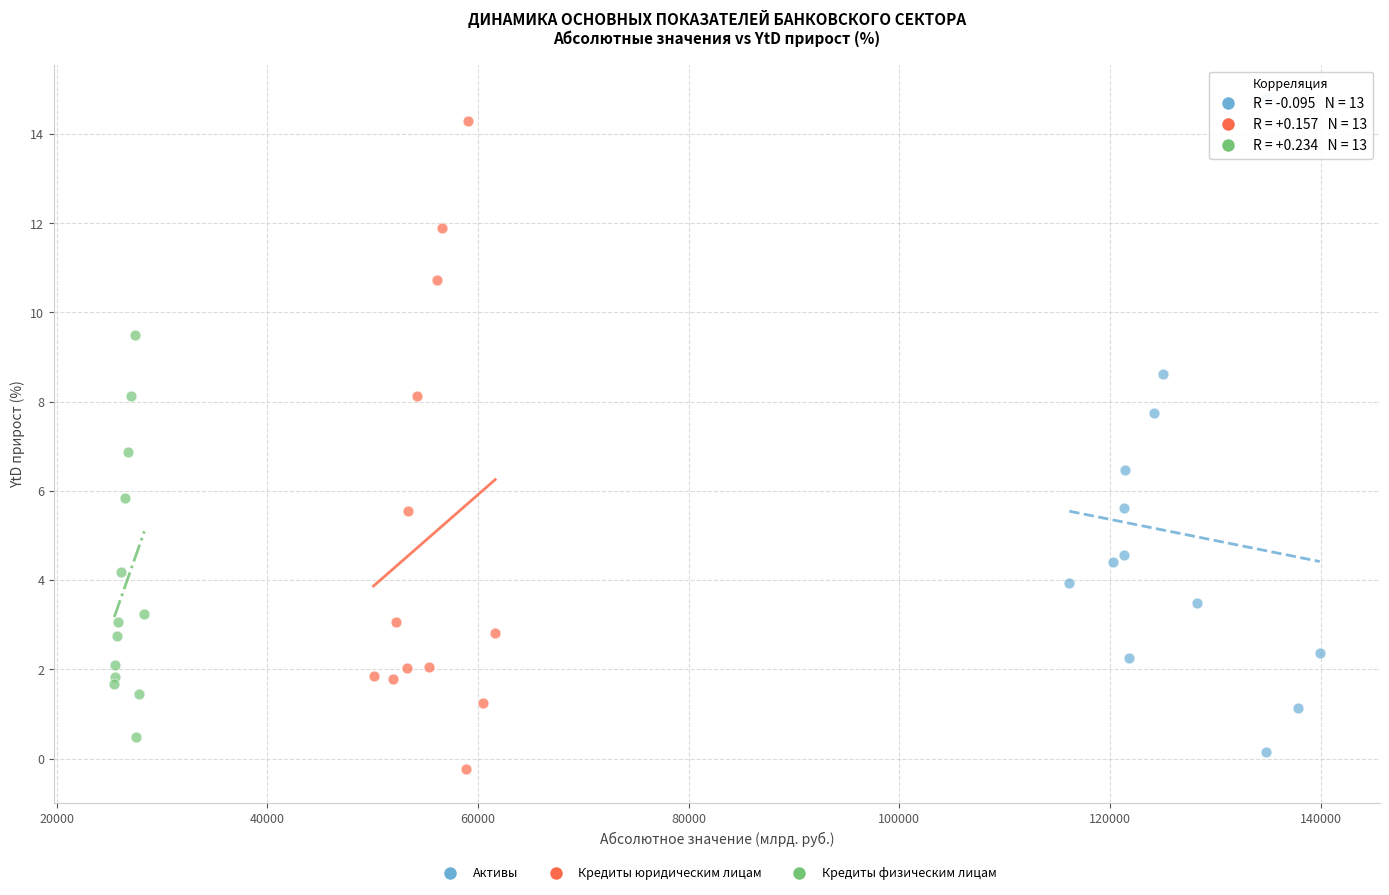

What are all the series names shown in the legend?

Активы, Кредиты юридическим лицам, Кредиты физическим лицам